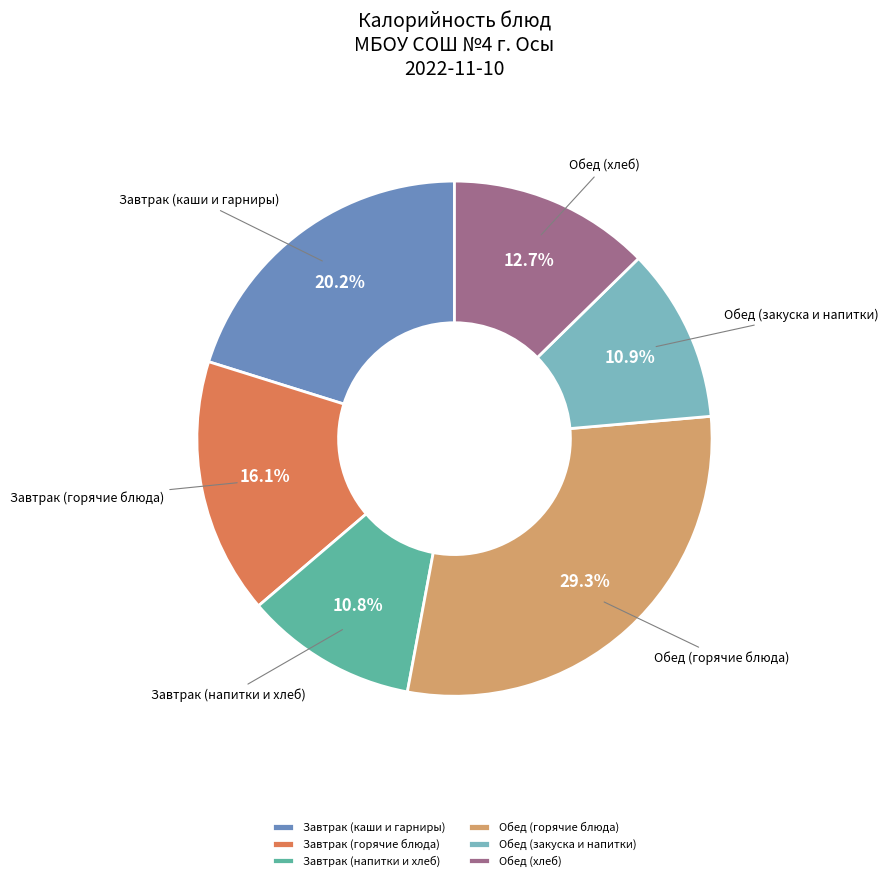

Is there any slice that represents more than half of the pie?

No